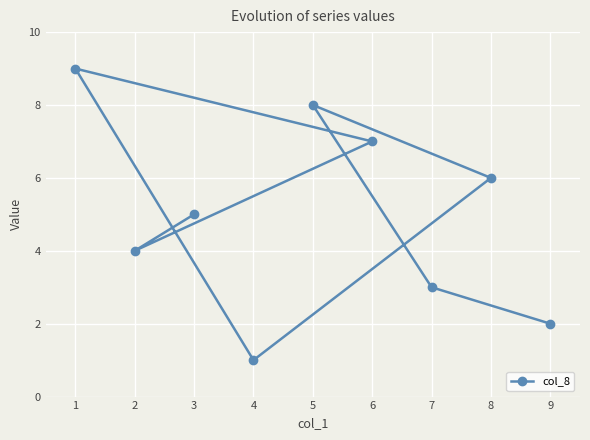

Which category has the lowest value across all series?

4